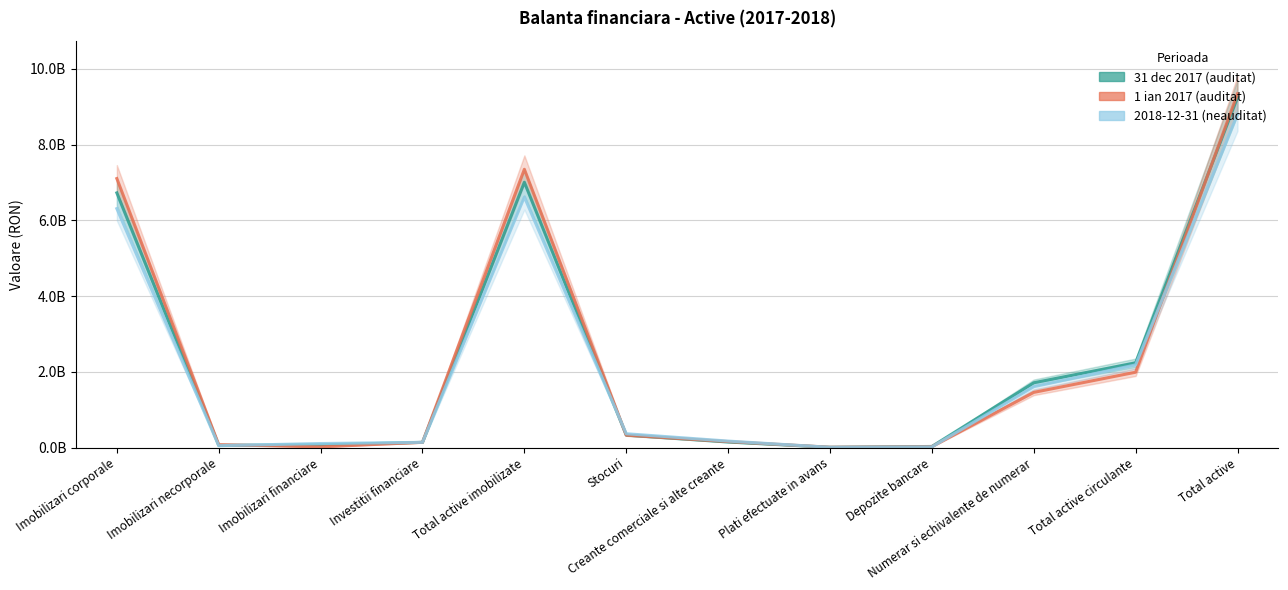

Is the value of 1 ian 2017 (auditat) at Creante comerciale si alte creante greater than the value of 2018-12-31 (neauditat) at Total active imobilizate?

No